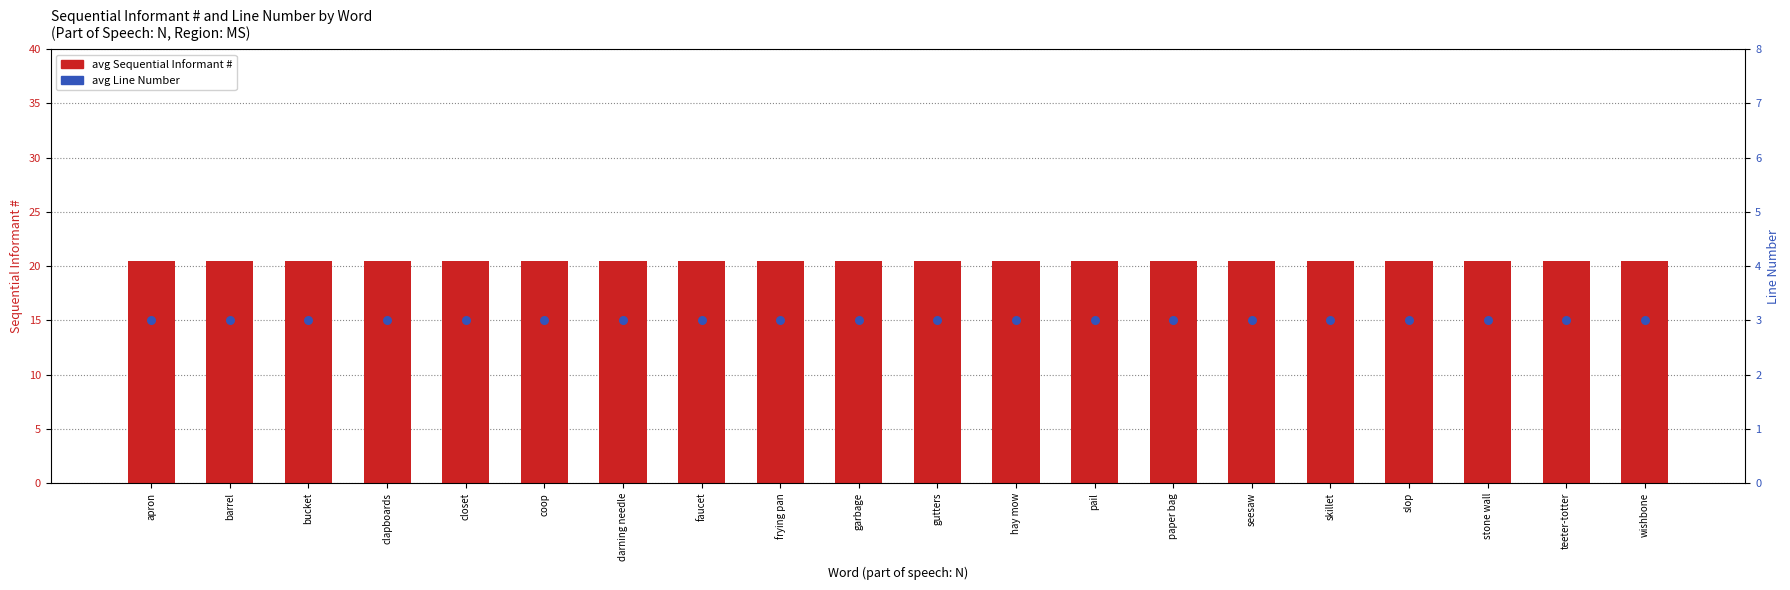

Which series has the largest total across all categories?

avg Sequential Informant #